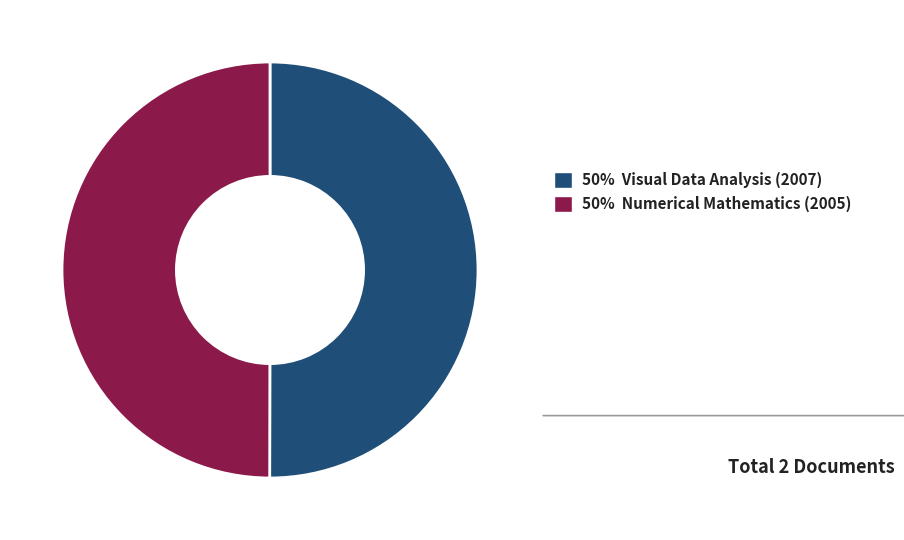

Approximately how many times larger is the value at 50% Visual Data Analysis (2007) compared to 50% Numerical Mathematics (2005)?

1.0